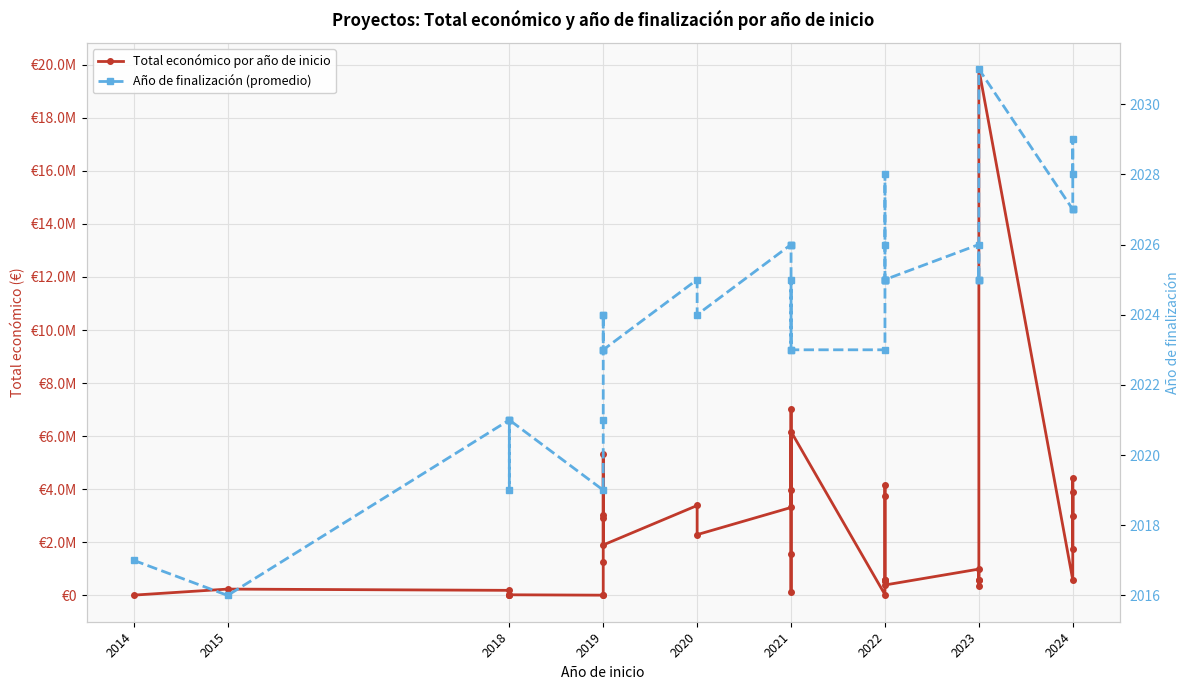

What are all the series names shown in the legend?

Total económico por año de inicio, Año de finalización (promedio)